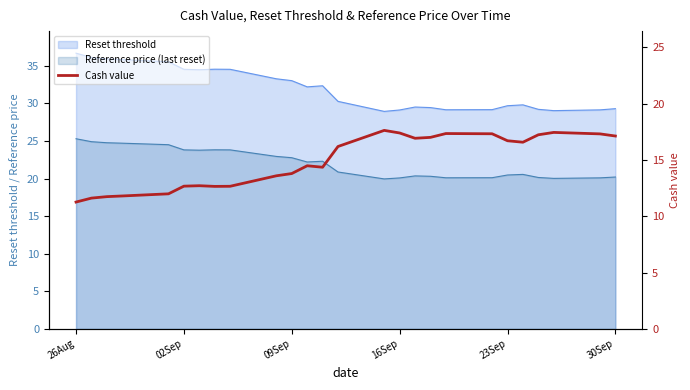

How many lines are shown in the chart?

1